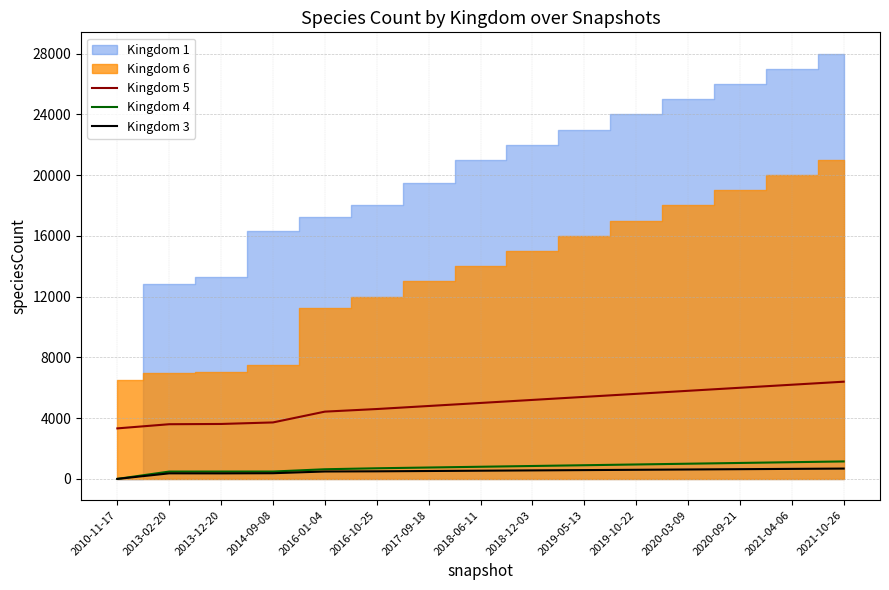

The value of Kingdom 5 at 2010-11-17 is 1435. True or false?

False